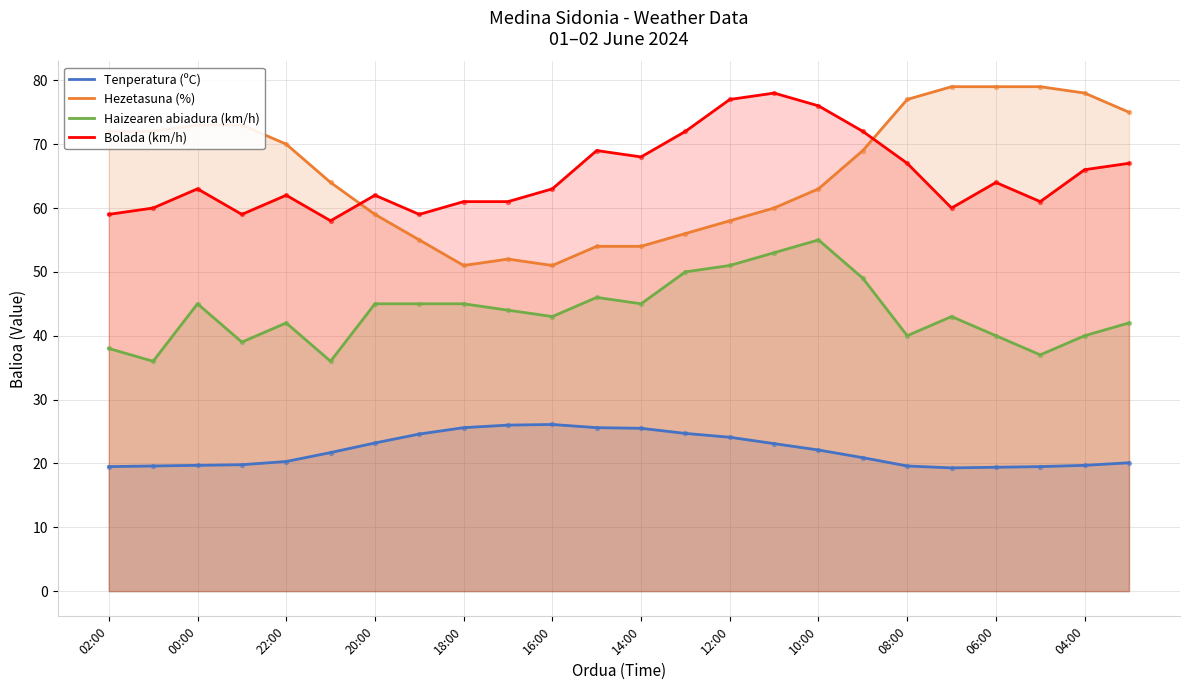

At how many categories does at least one series exceed 25?

24